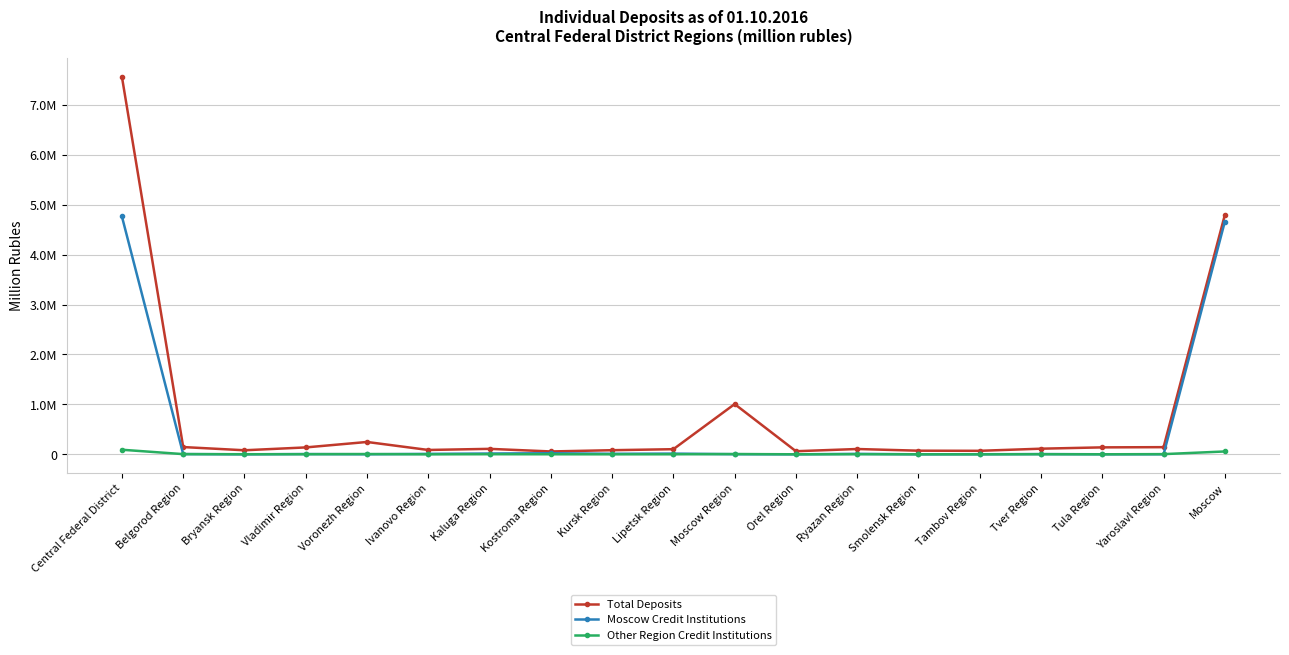

What is the difference between the second highest and second lowest values in the Total Deposits series?

4732196